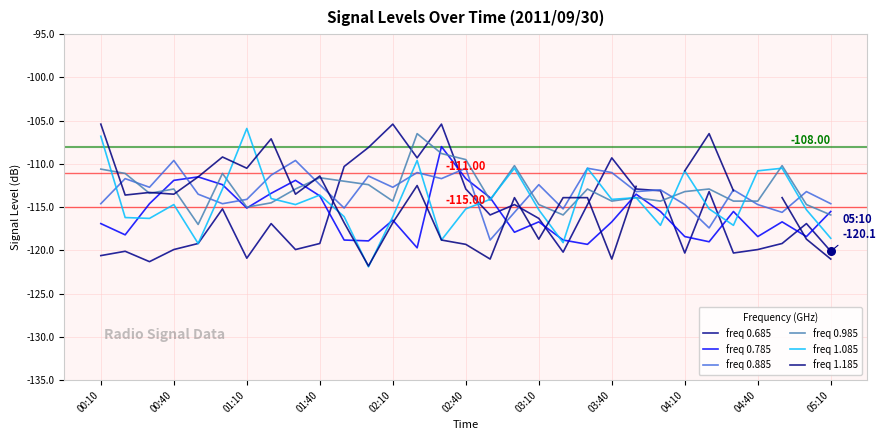

Which series reaches the maximum Y coordinate?

freq 0.685